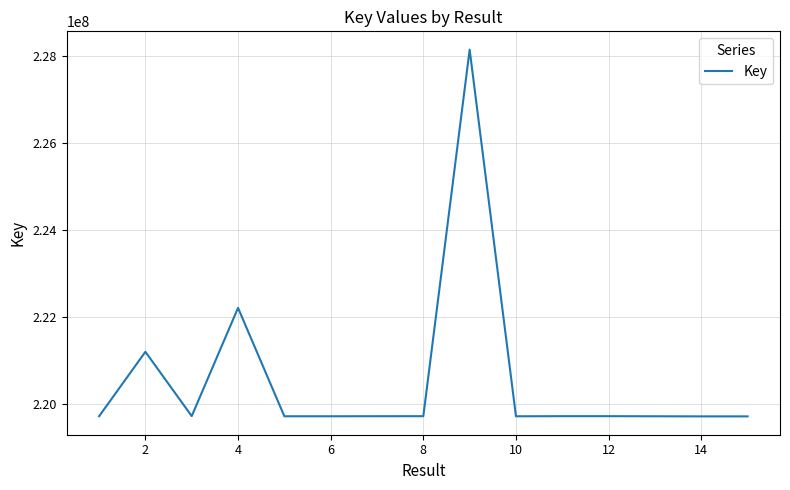

Count the number of categories in the chart.

15